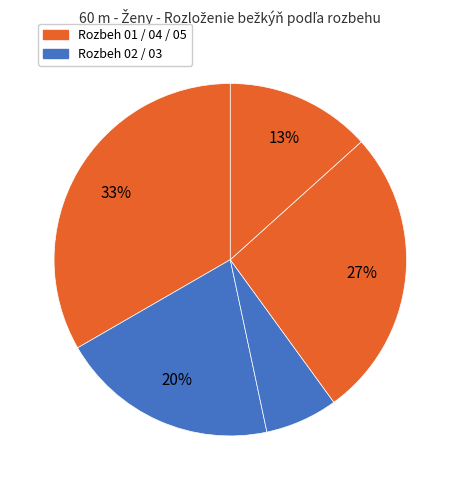

How many segments does this pie chart have?

5